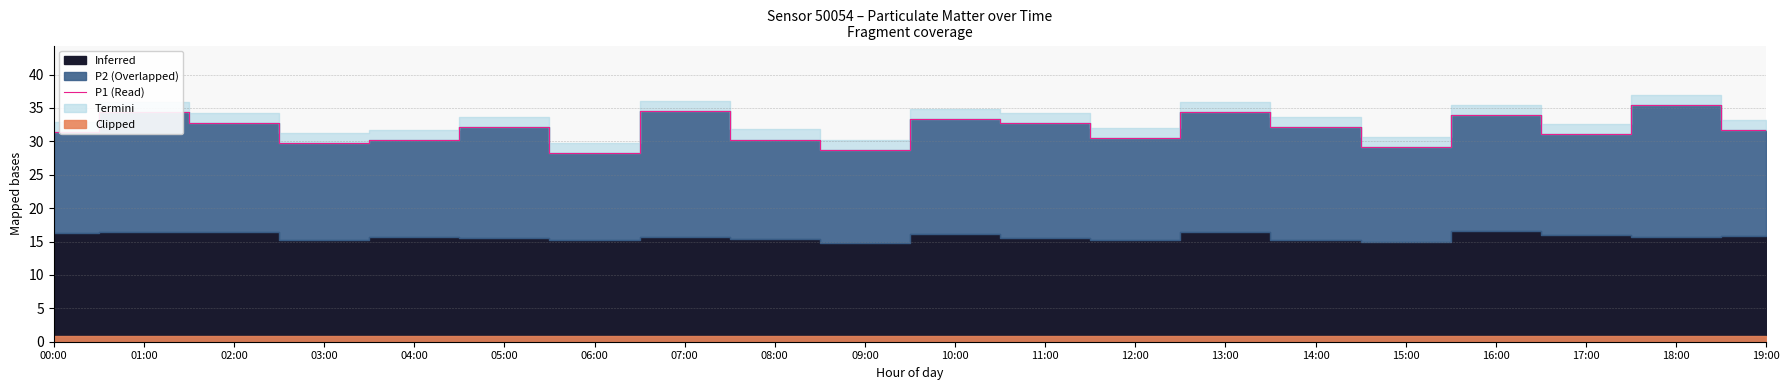

Is it true that the value at 19:00 is 48.5?

False